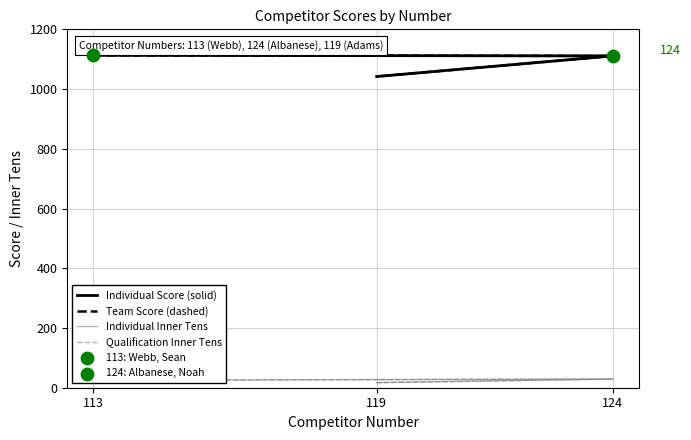

Which series has the widest spread of Y values?

Individual Score (solid)